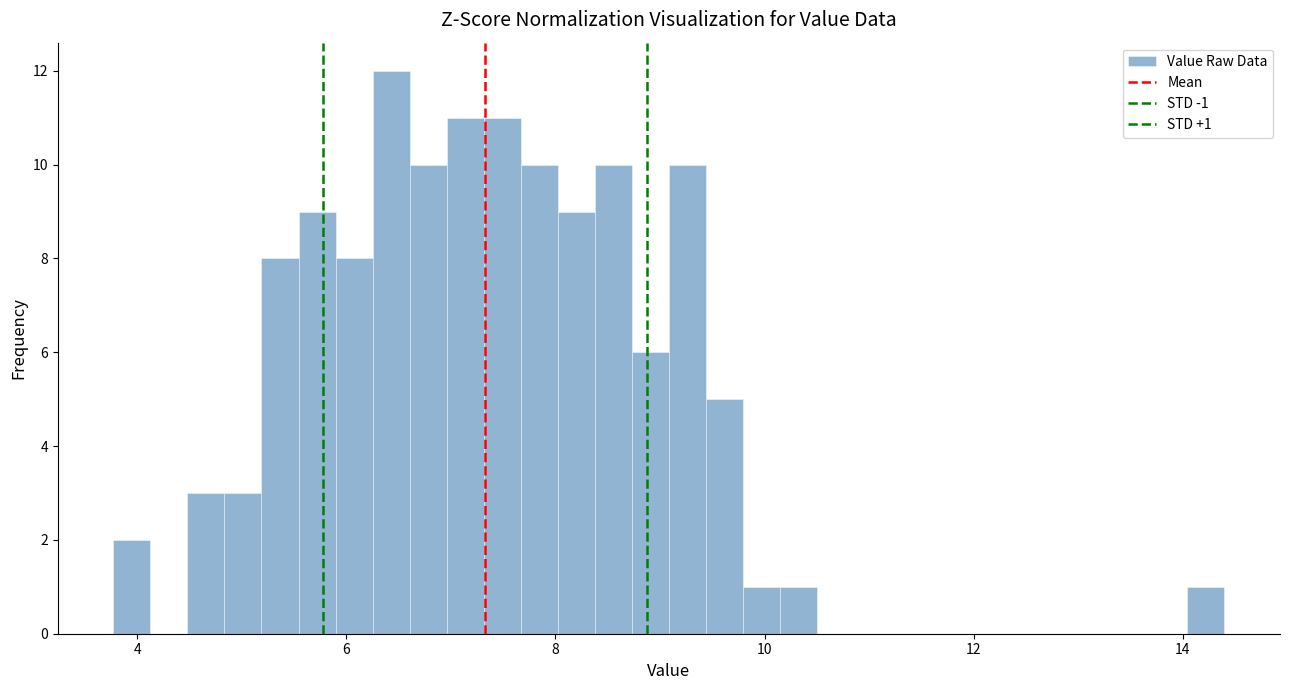

Read against the x-axis, roughly where is the centre of the tallest bar?

6.4